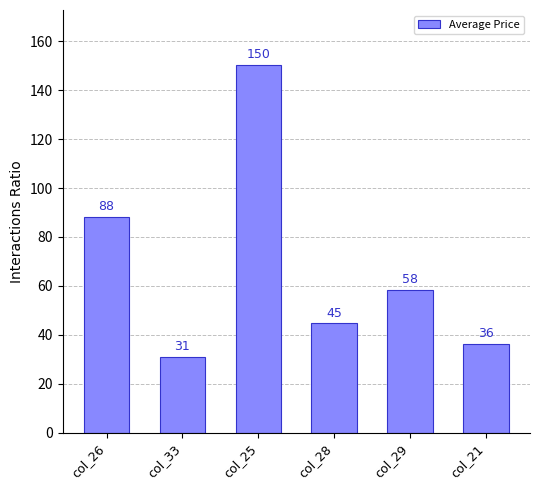

What is the label of the 1st bar from the left?

col_26